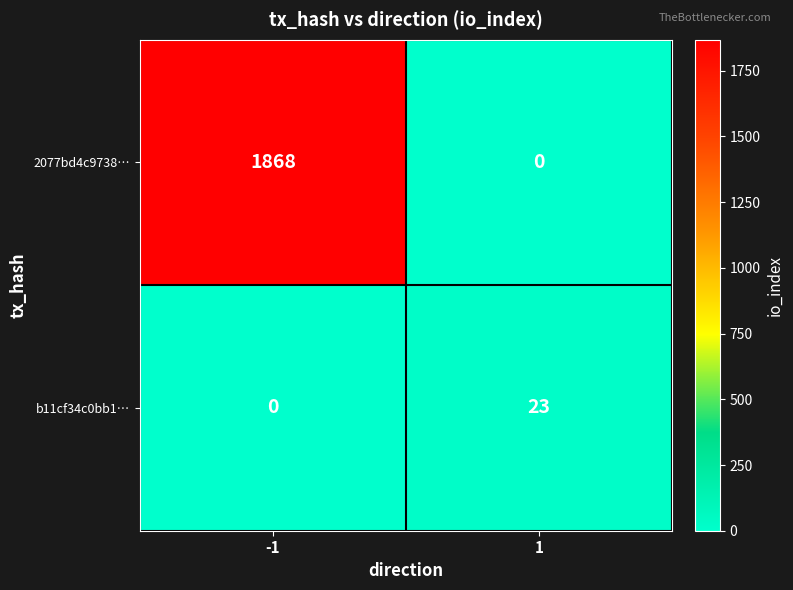

Reading left to right, transcribe all the data shown in this chart.

2077bd4c9738…: -1=1868	1=0
b11cf34c0bb1…: -1=0	1=23